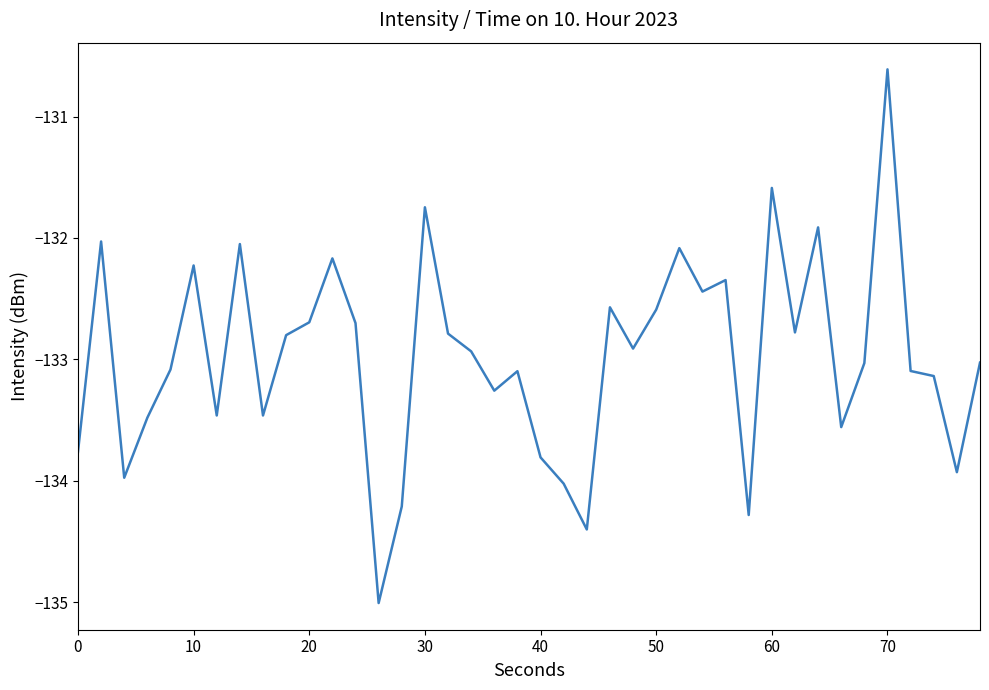

What is the difference between the maximum and minimum values?

4.4